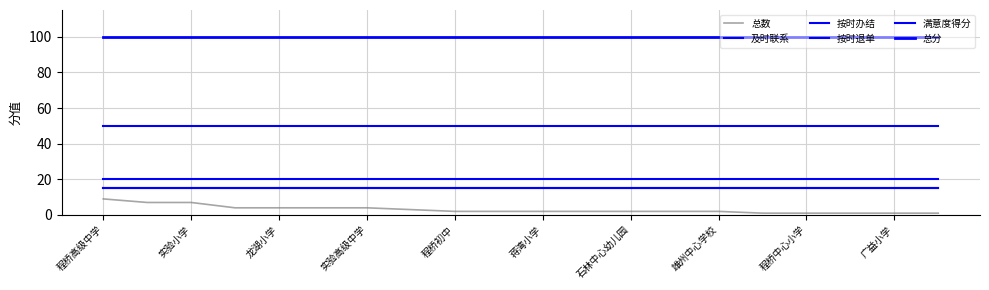

At how many categories does at least one series exceed 77?

20